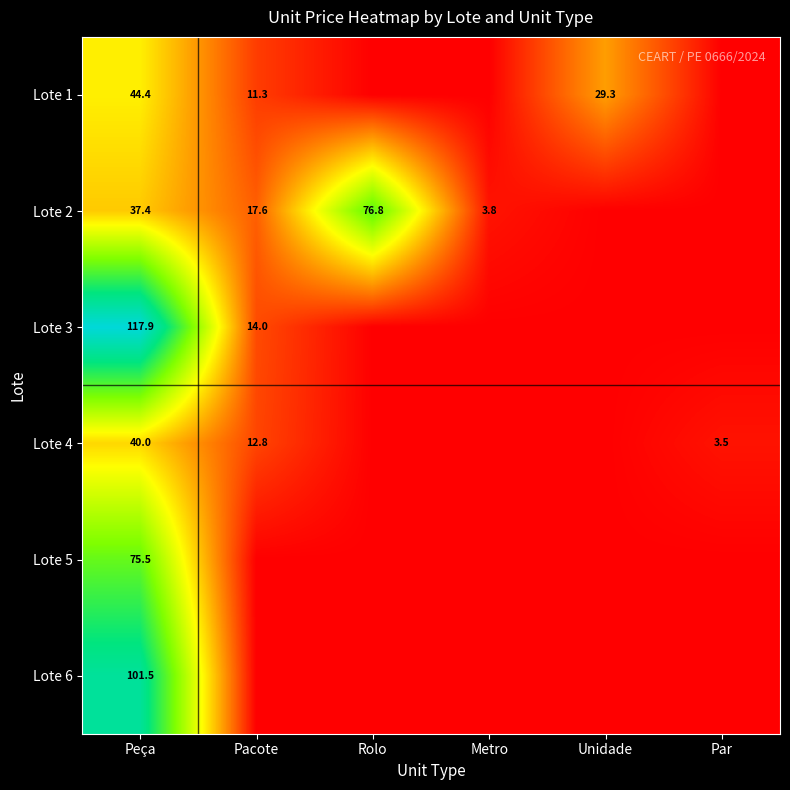

The value of Lote 3 at Peça is 61.2. True or false?

False